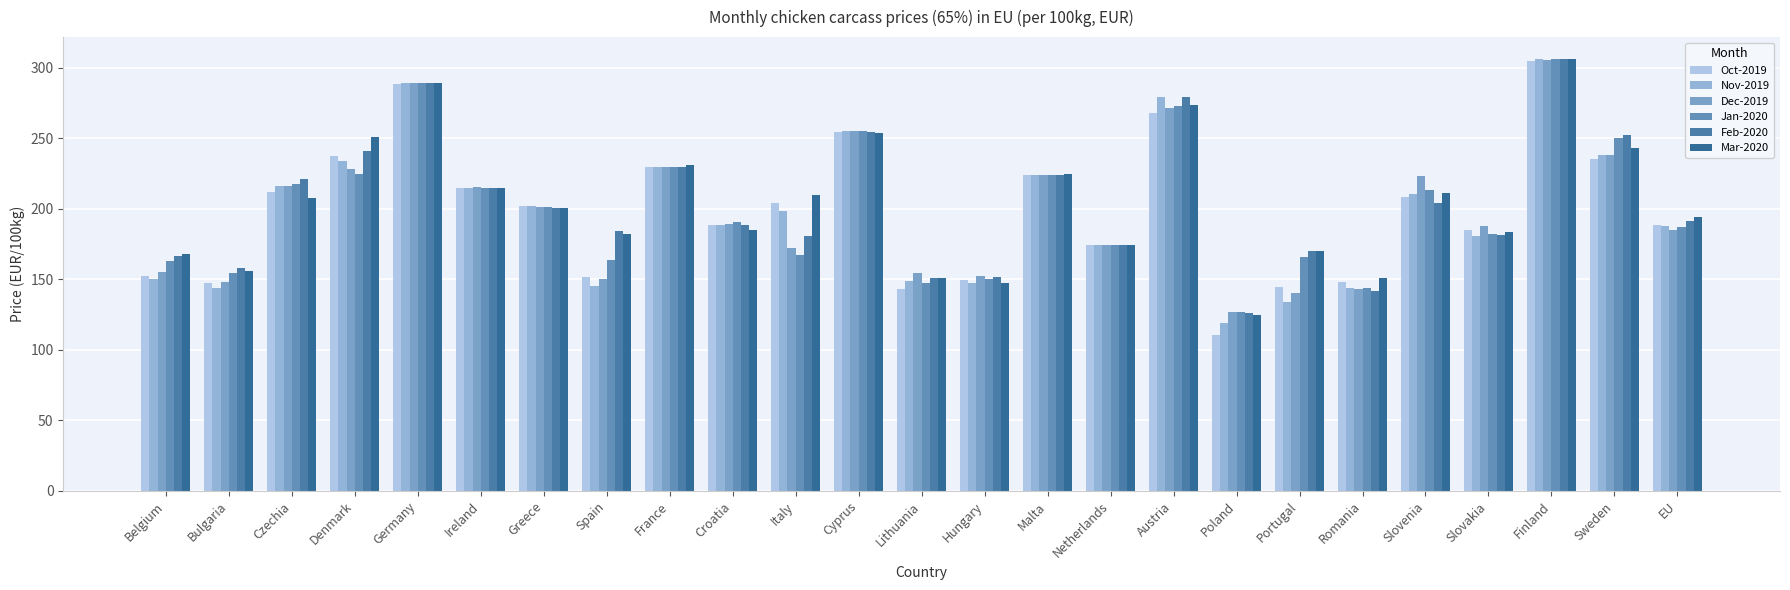

List the labels in order of Jan-2020 value, largest first.

Finland, Germany, Austria, Cyprus, Sweden, France, Denmark, Malta, Czechia, Ireland, Slovenia, Greece, Croatia, EU, Slovakia, Netherlands, Italy, Portugal, Spain, Belgium, Bulgaria, Hungary, Lithuania, Romania, Poland